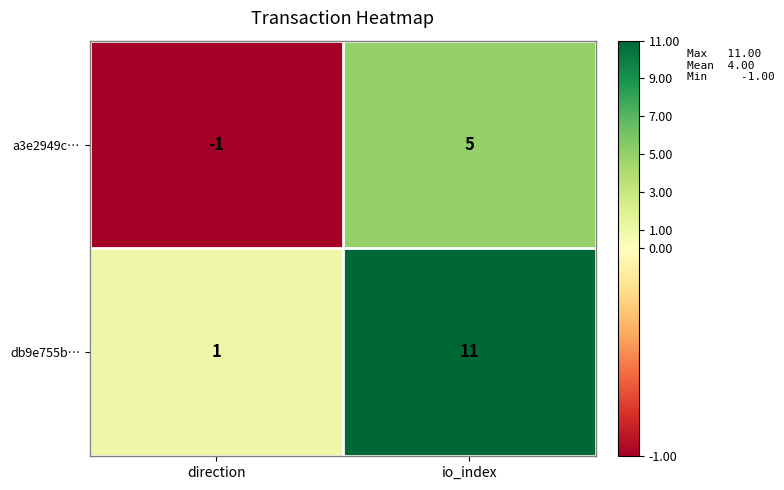

Which series has the largest total across all categories?

db9e755b…